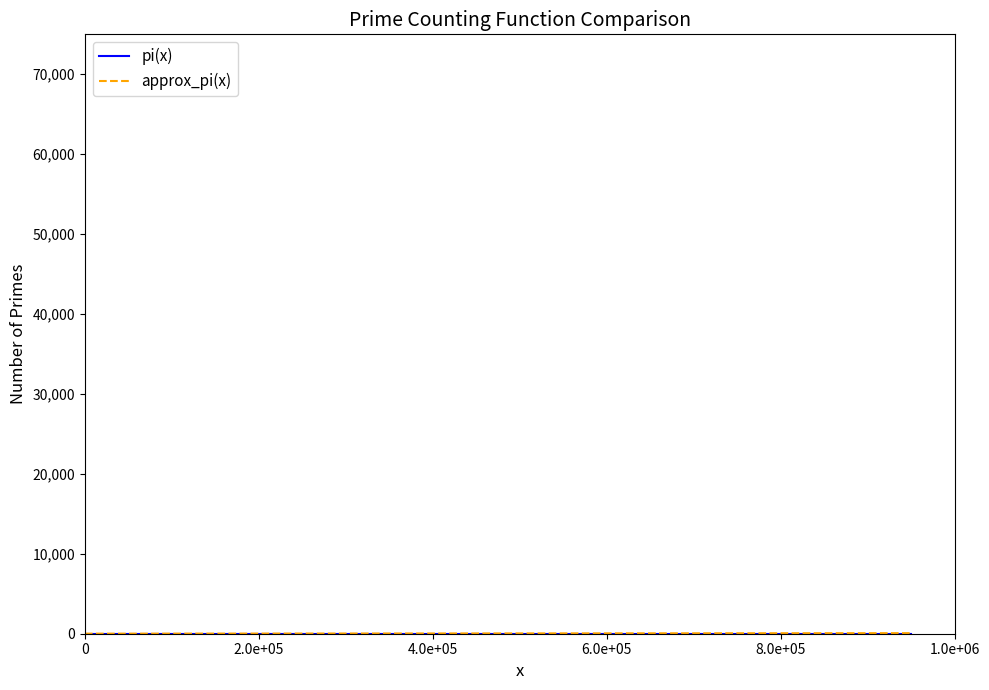

What is the label of the 3rd point from the left?

4.0e+05